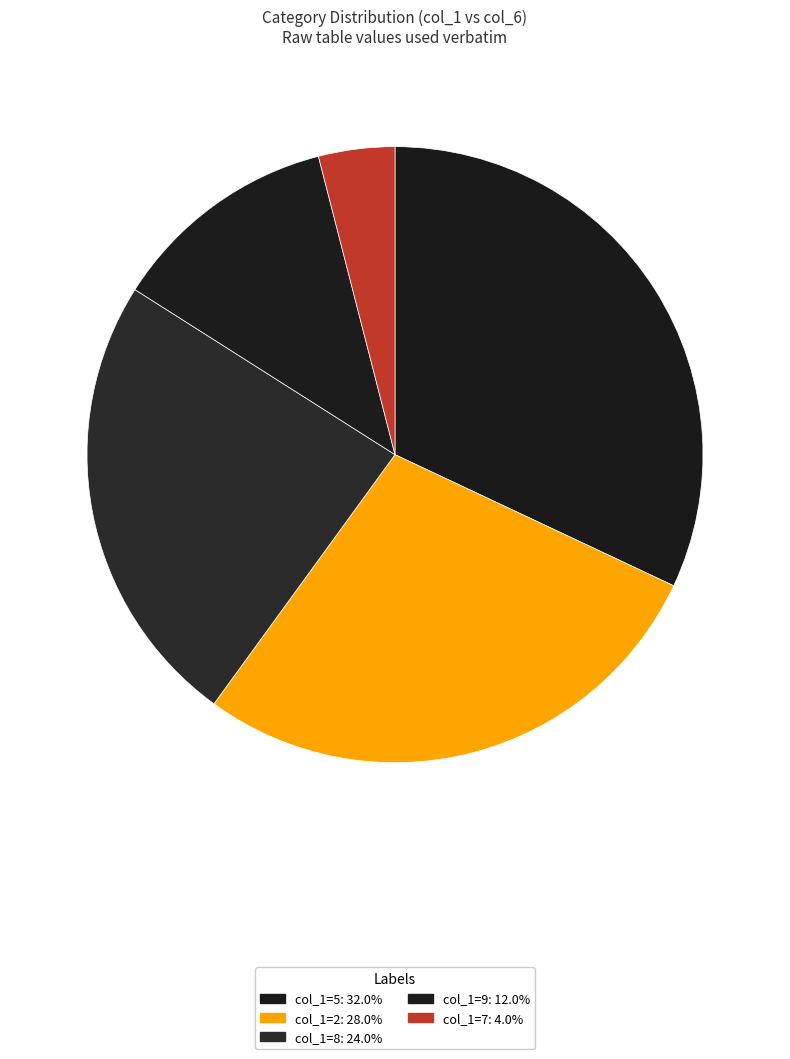

Count the number of slices in the pie.

5